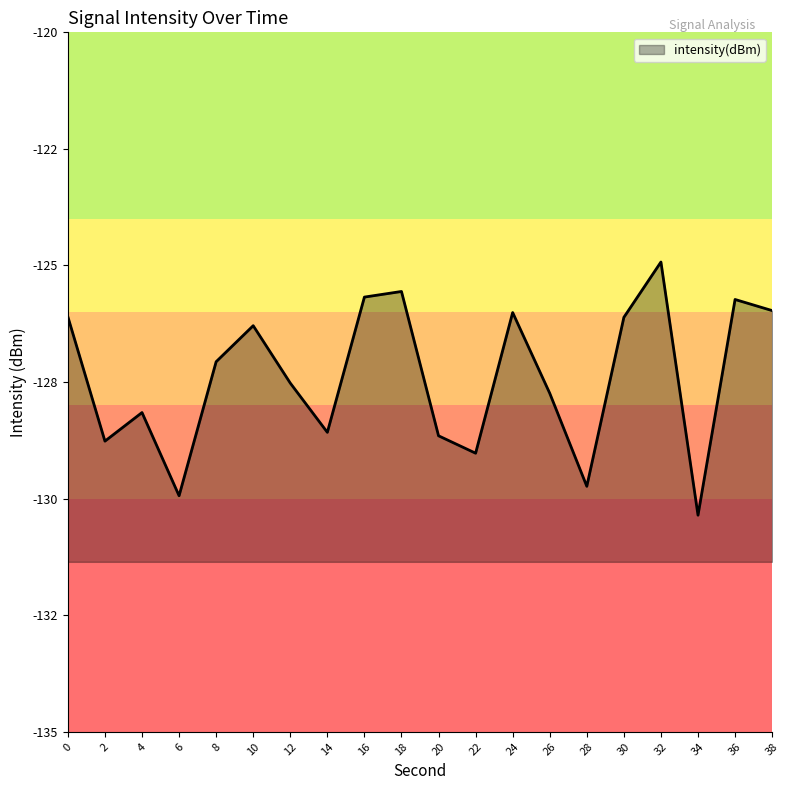

Does the chart have visible grid lines?

No